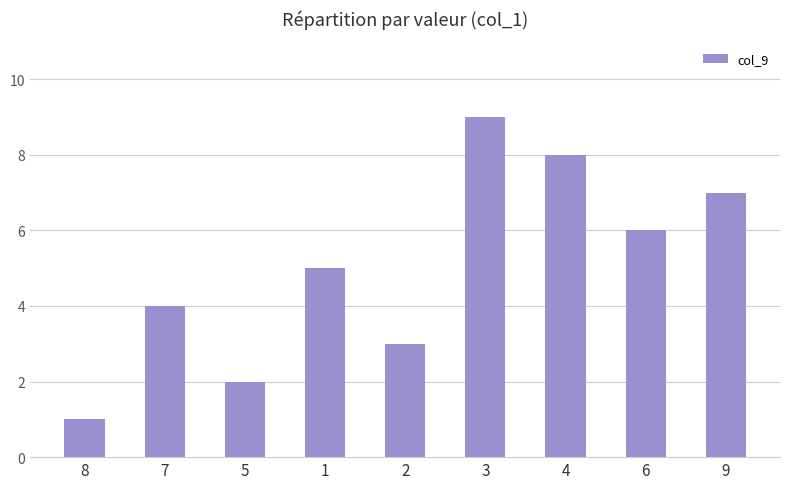

What is the value of the 6th bar from the left?

9